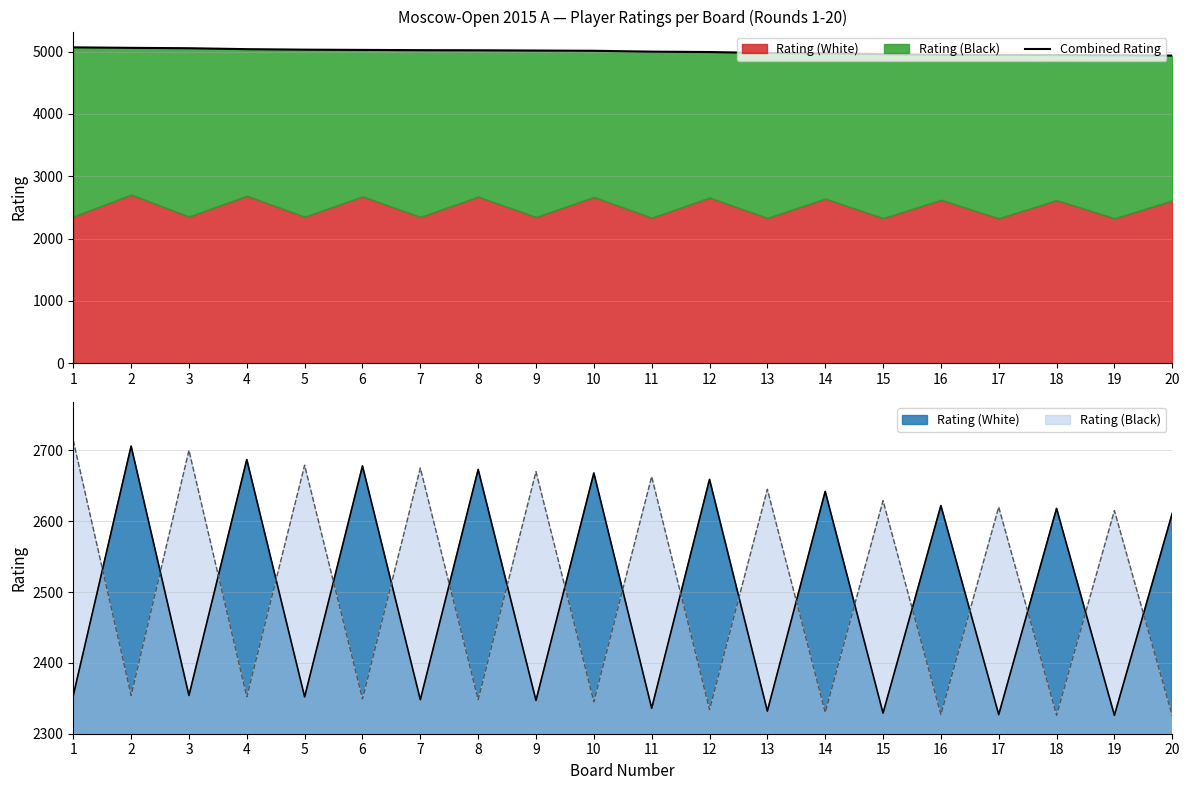

True or false: the data shows 5068 at 1.

True